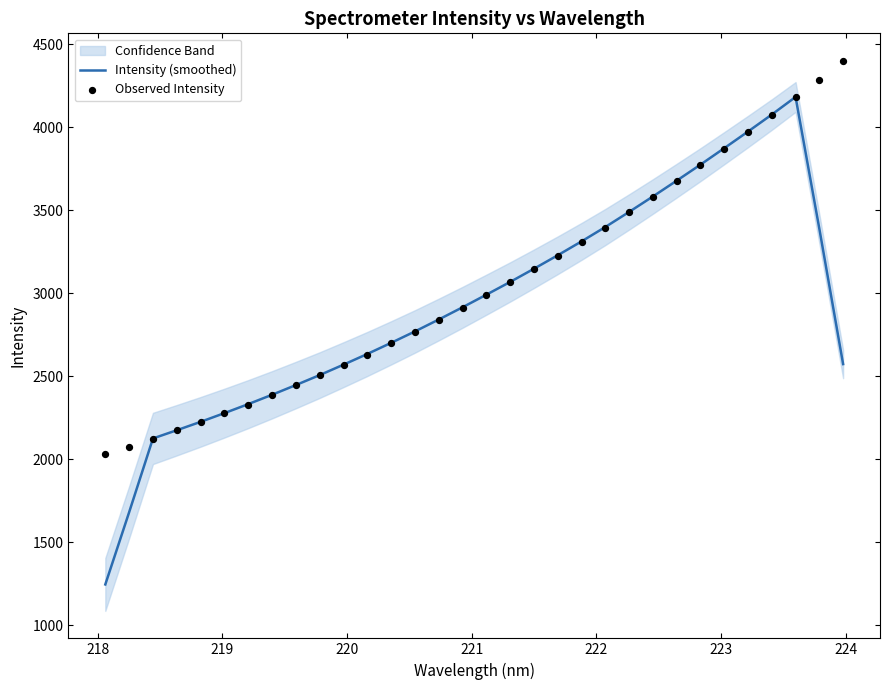

What is the minimum value for Intensity (smoothed)?

1245.7